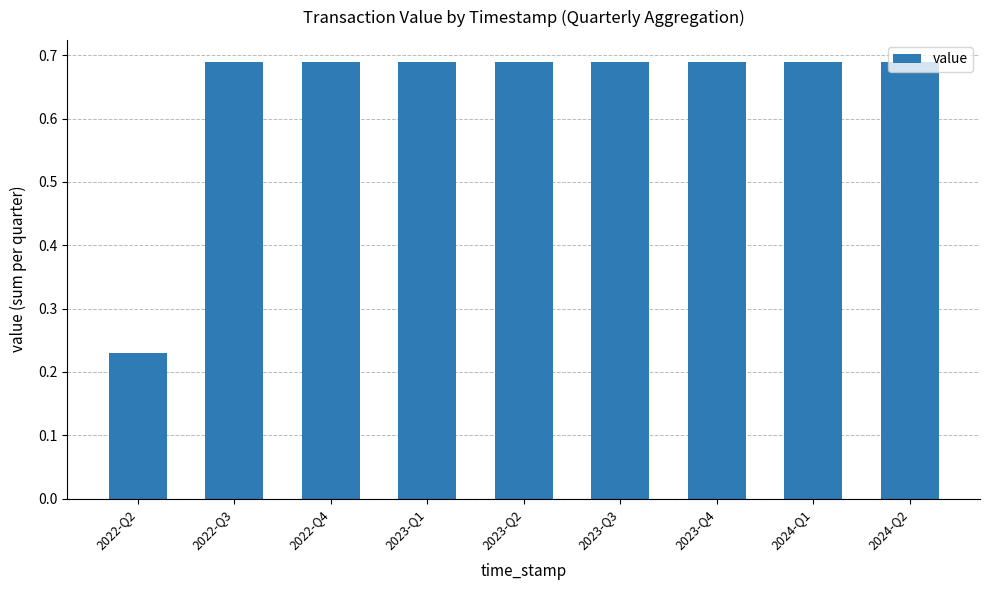

Which category has the lowest value across all series?

2022-Q2